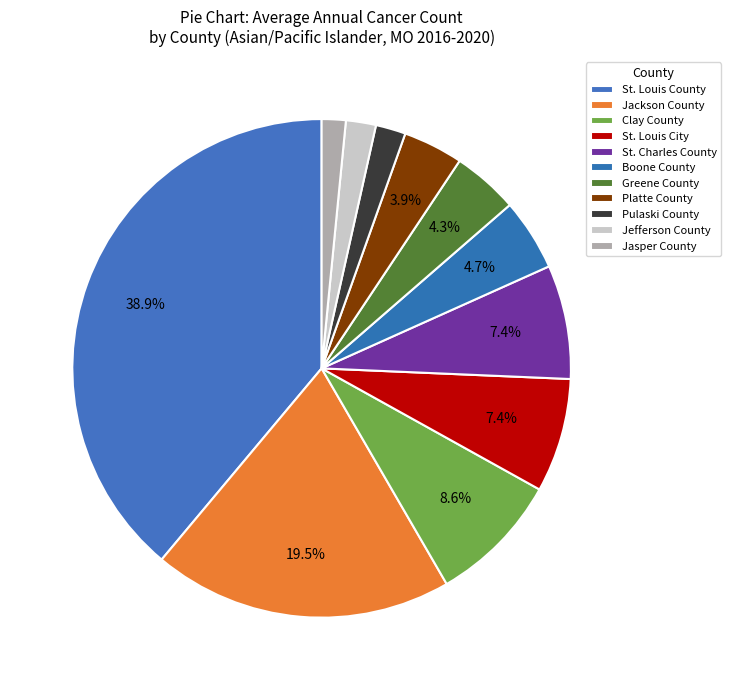

To the nearest percent, what is the difference between the largest and smallest slice percentages?

37%